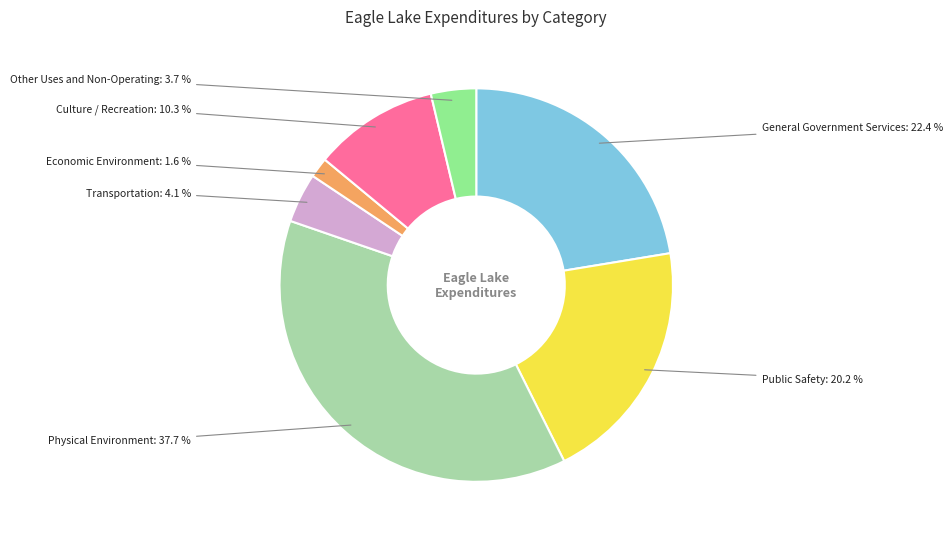

Is there a majority slice in this chart?

No